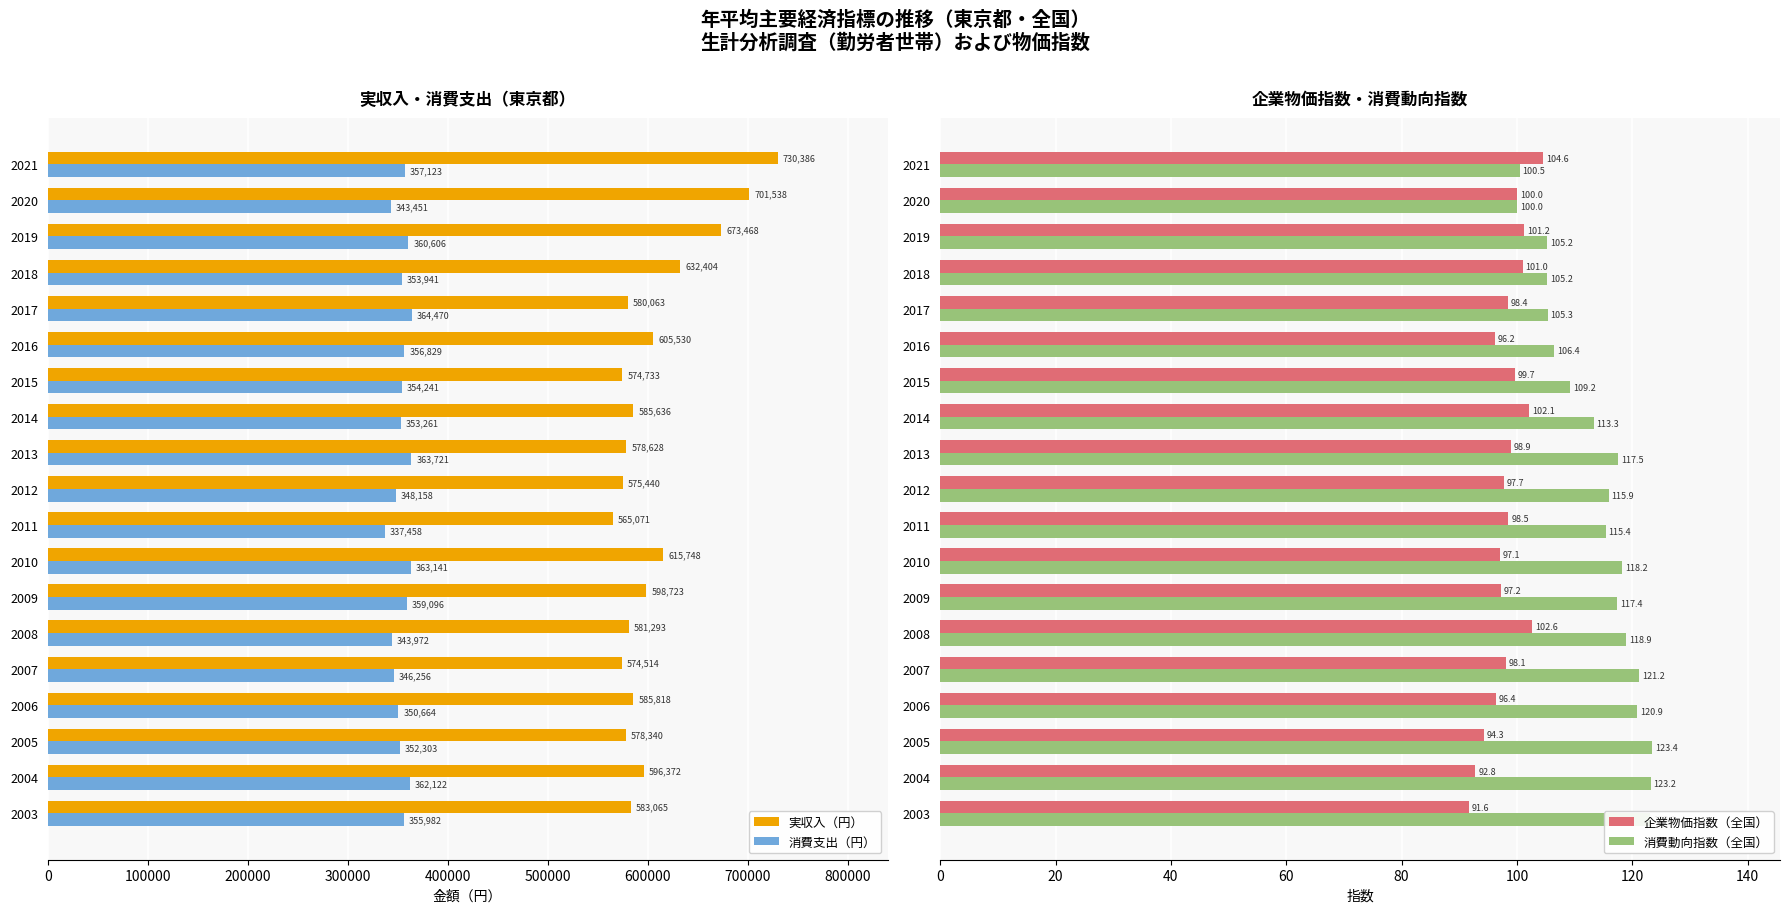

What is the difference between the maximum and minimum values in the 実収入（円） series?

165315